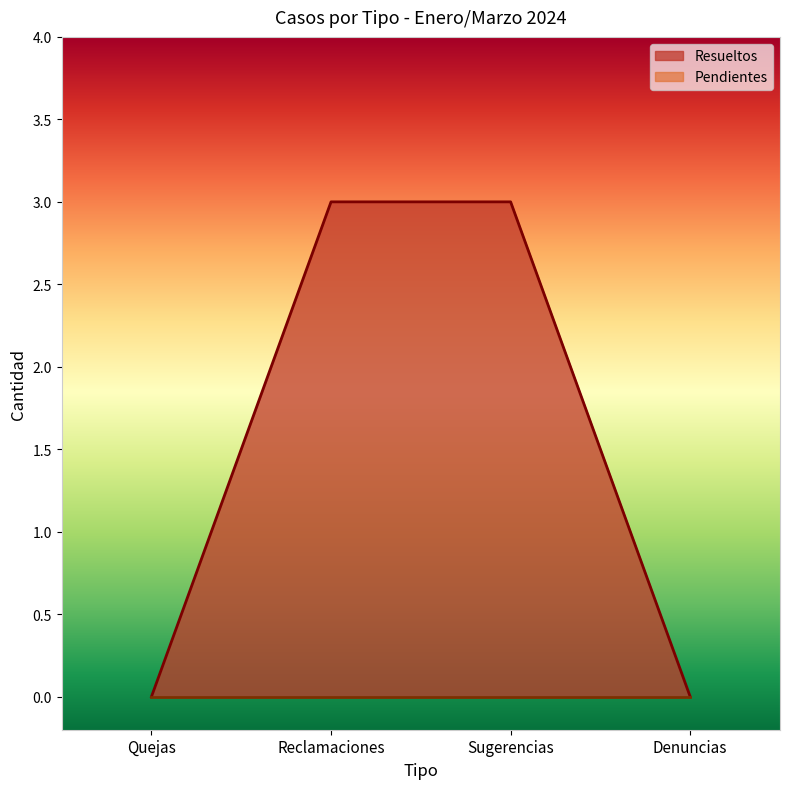

Rank the categories by value from lowest to highest.

Quejas, Denuncias, Reclamaciones, Sugerencias